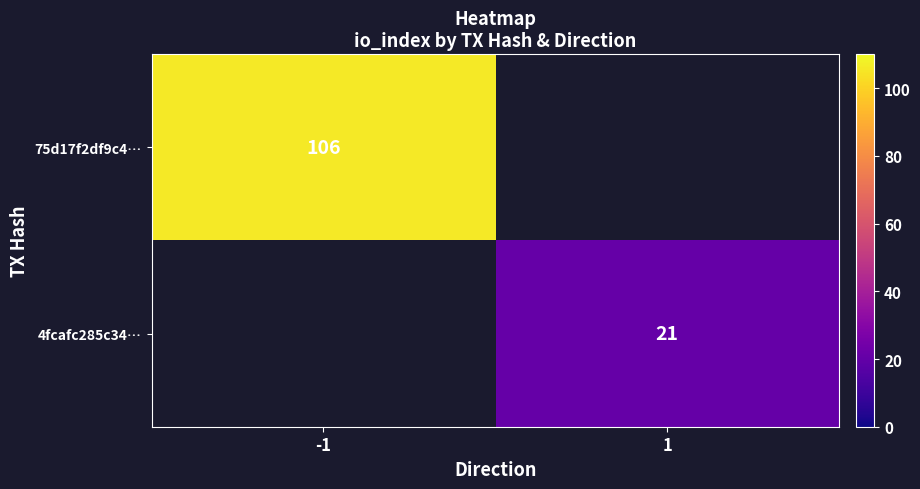

At how many categories does at least one series exceed 53?

1